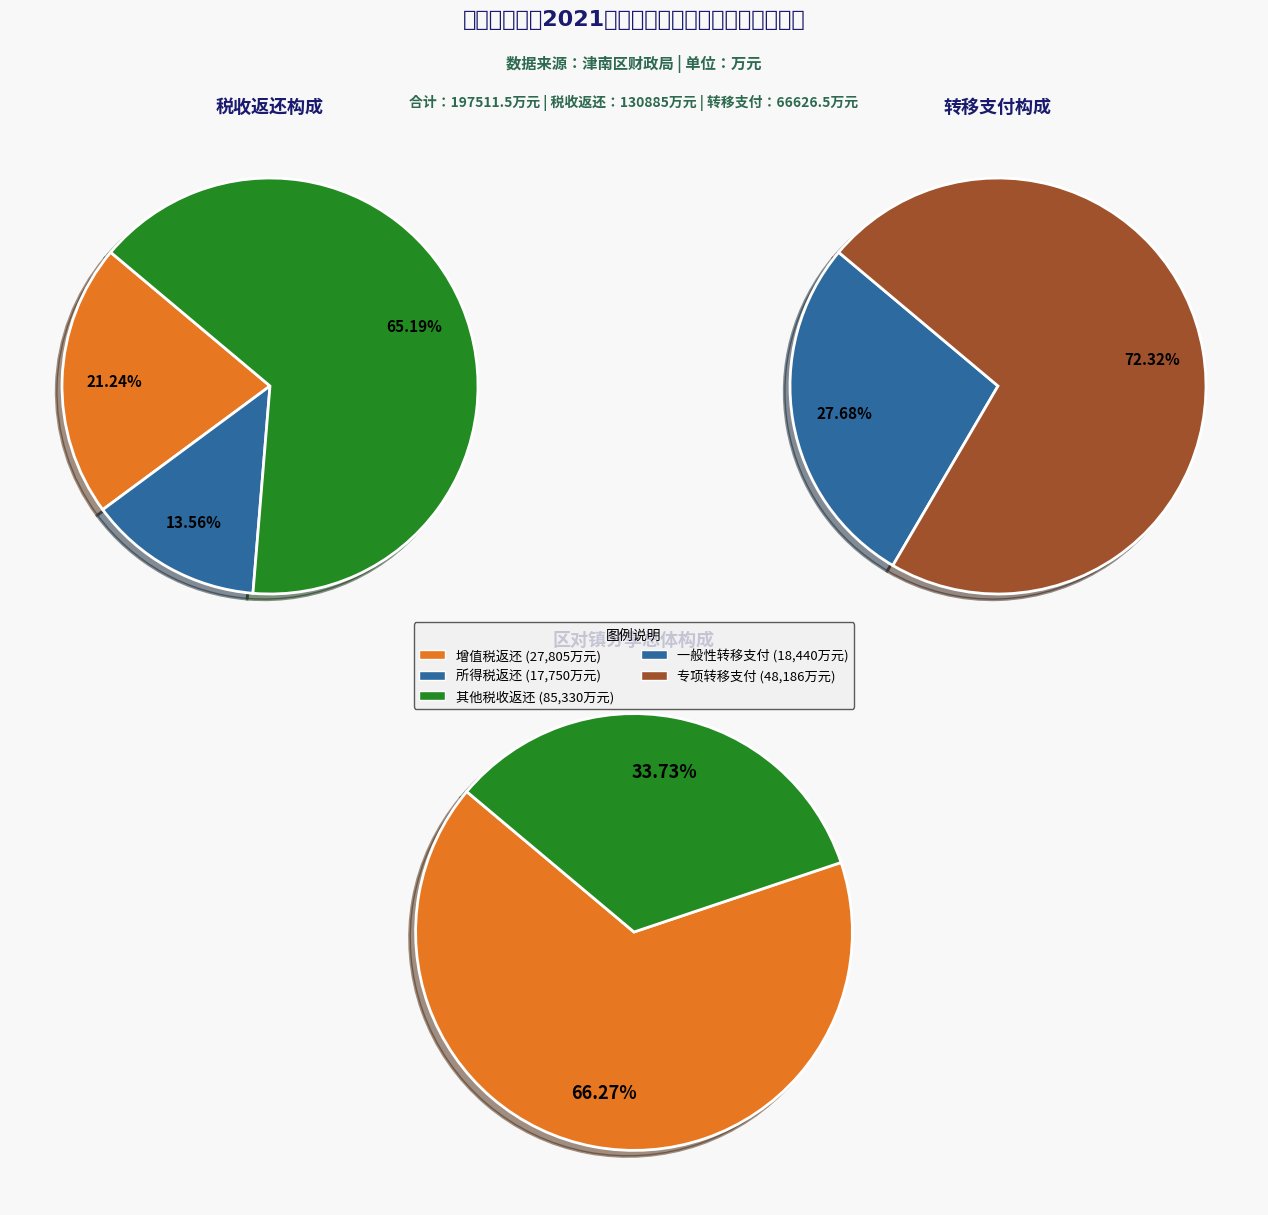

Between 2 and 1, which is larger?

2